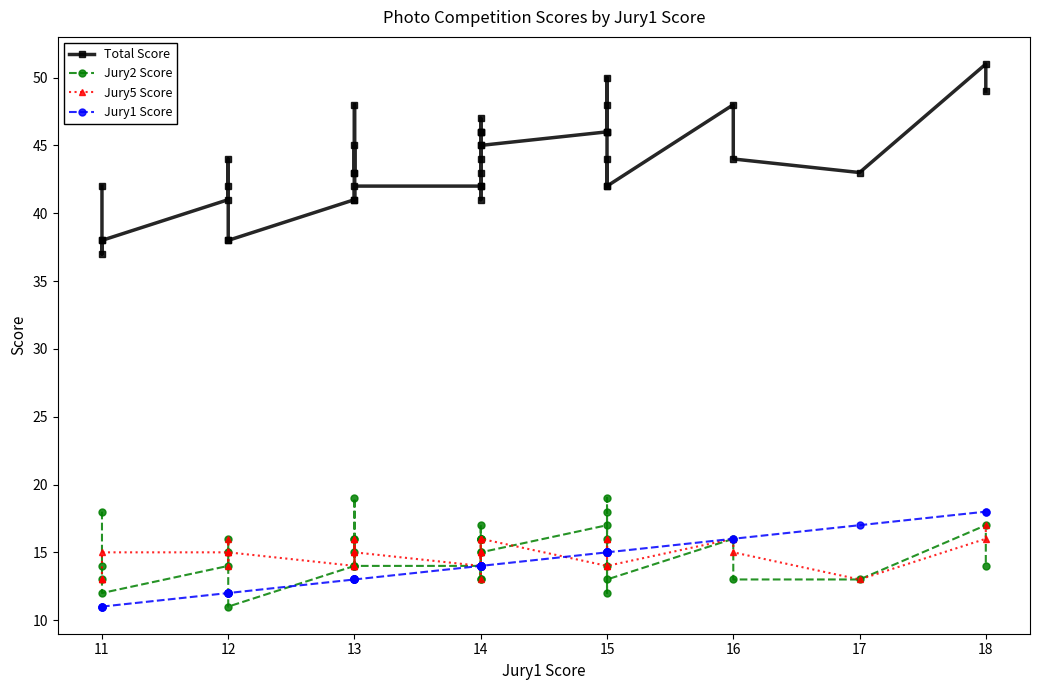

Rank the series by their maximum value, from lowest to highest.

Jury5 Score, Jury1 Score, Jury2 Score, Total Score